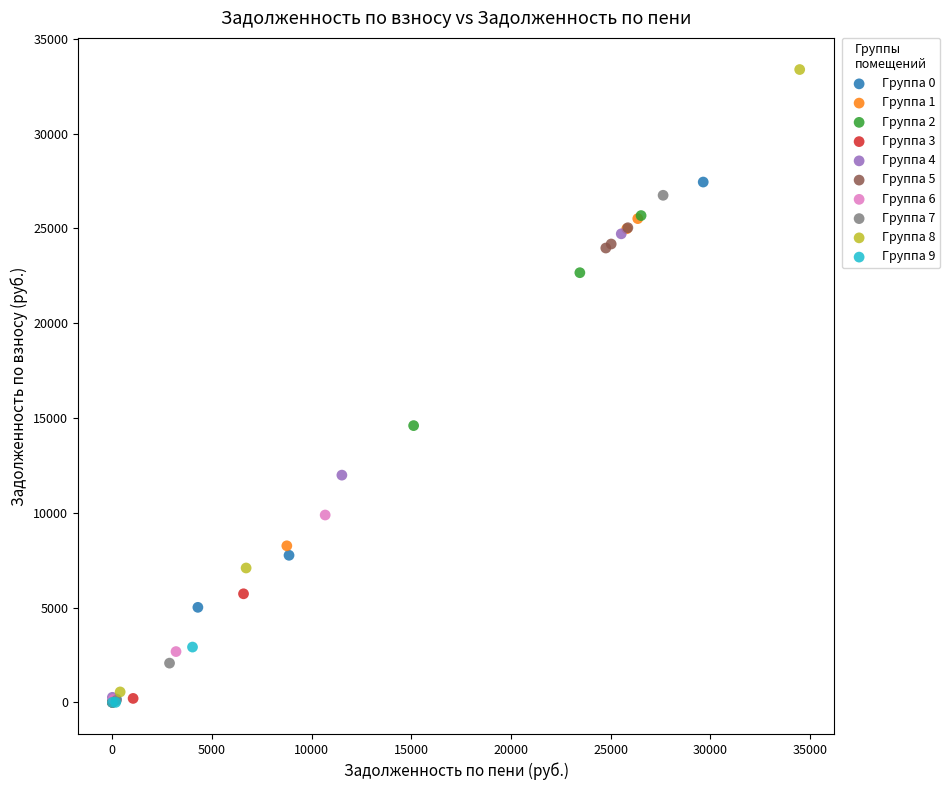

Which series has the widest spread of Y values?

Группа 8